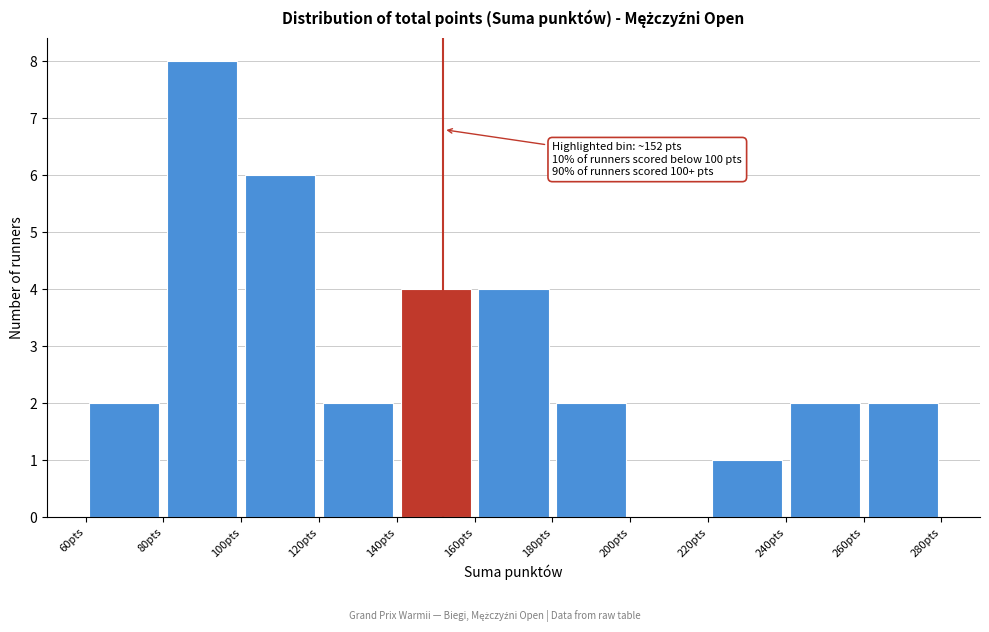

Which range on the x-axis has the tallest bar?

80 to 100